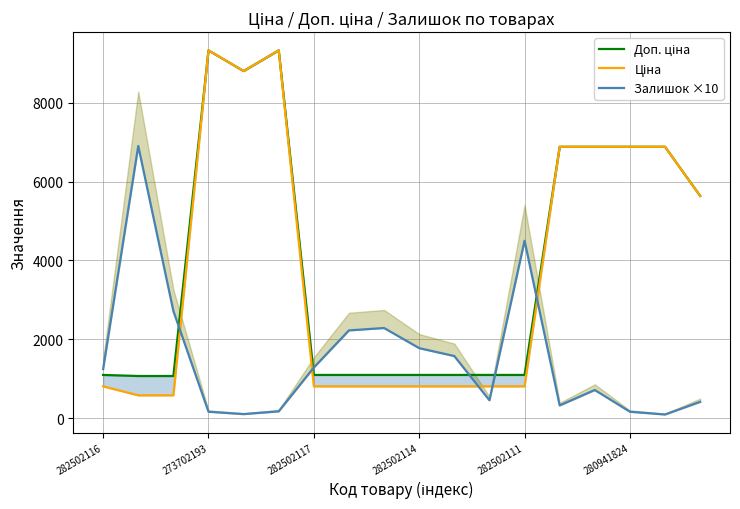

At how many categories does at least one series exceed 7539?

3